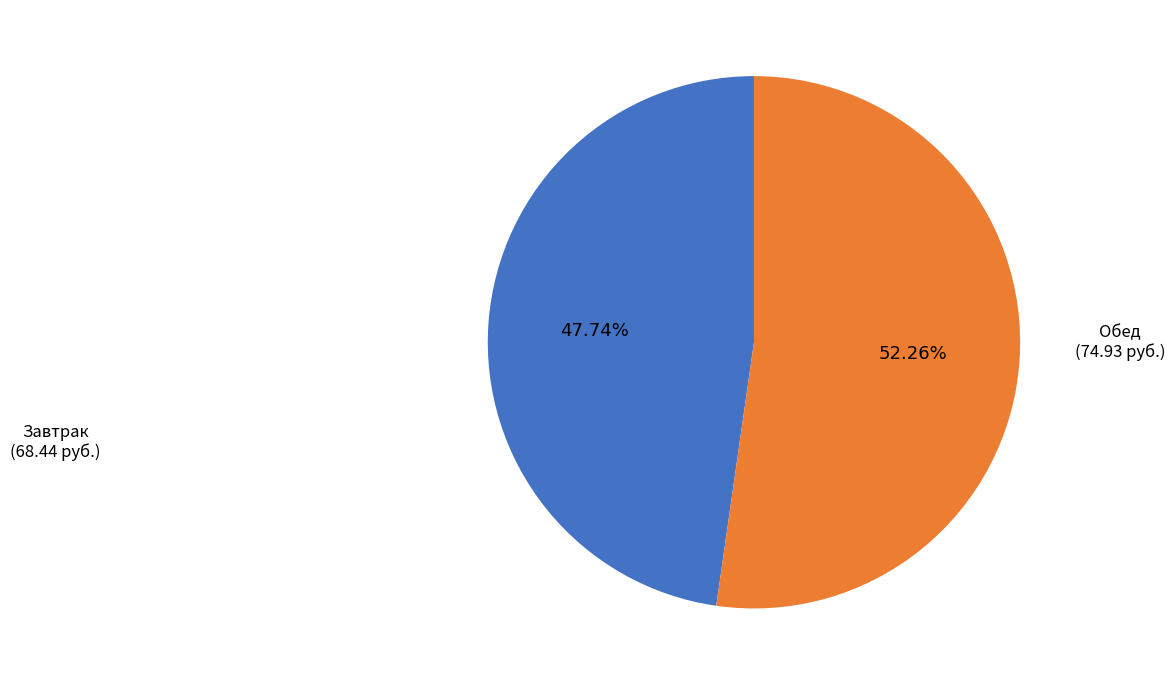

Does any single category account for the majority?

Yes